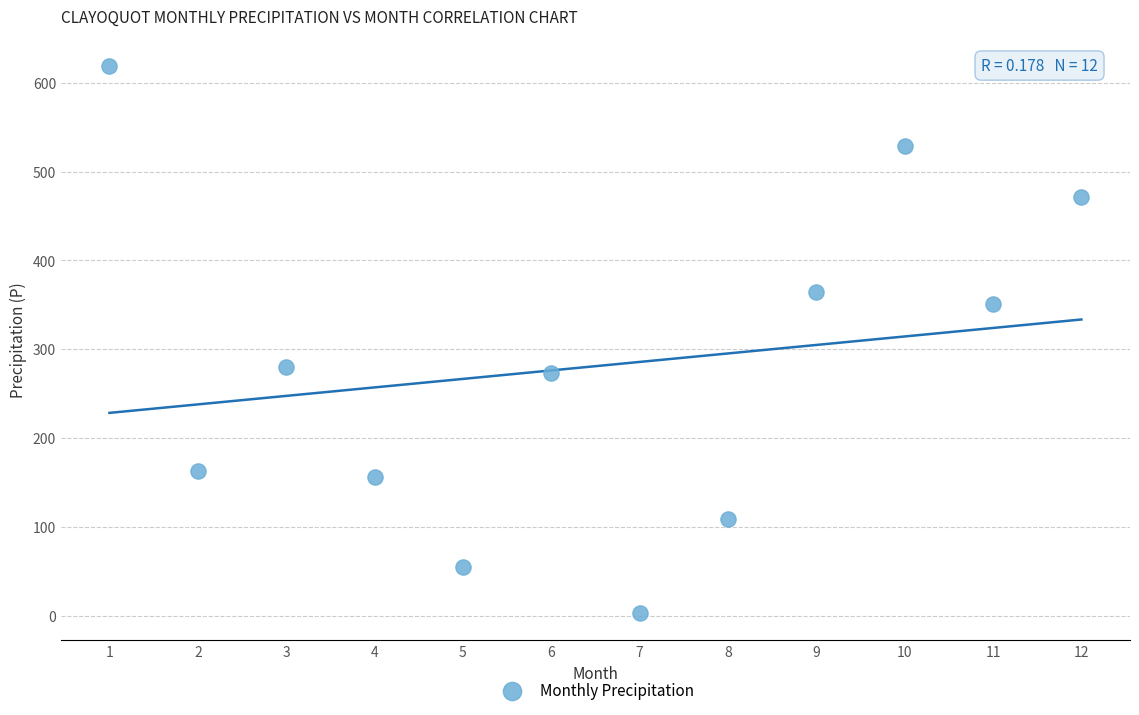

What is the average X value?

6.5